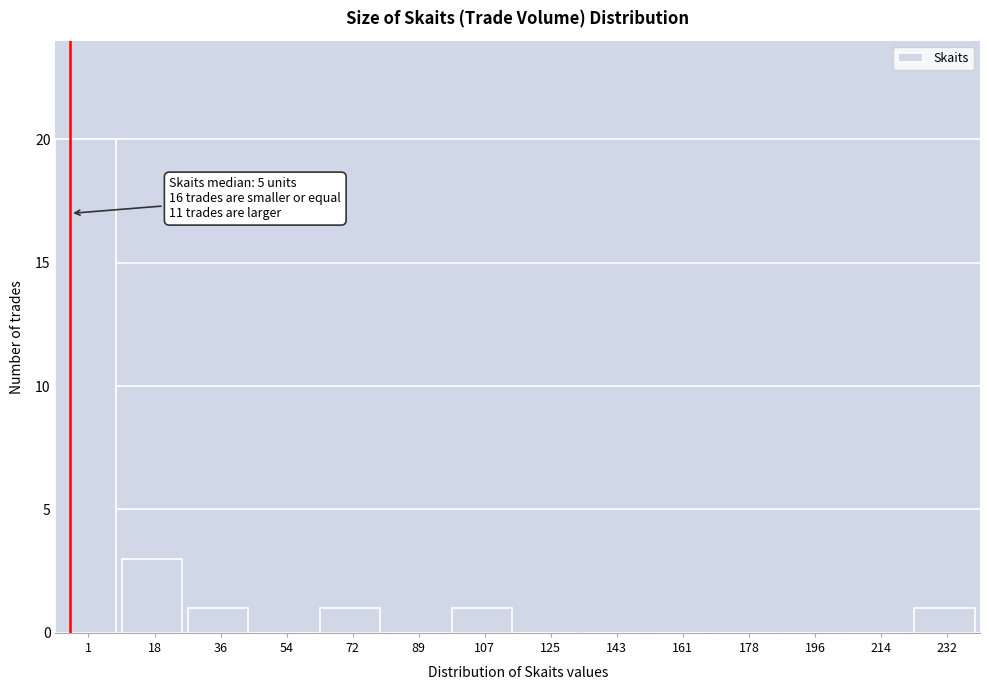

Reading right to left, list all the values displayed in this chart.

232=1	214=0	196=0	178=0	161=0	143=0	125=0	107=1	89=0	72=1	54=0	36=1	18=3	1=20